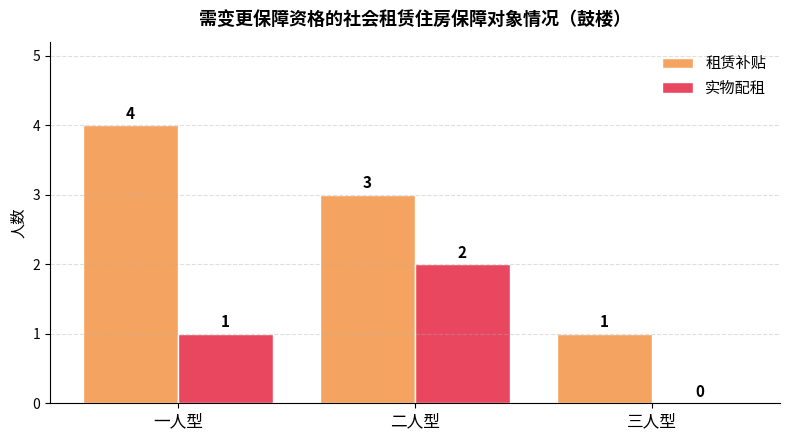

What is the sum of the 租赁补贴 values at 三人型 and 二人型?

4